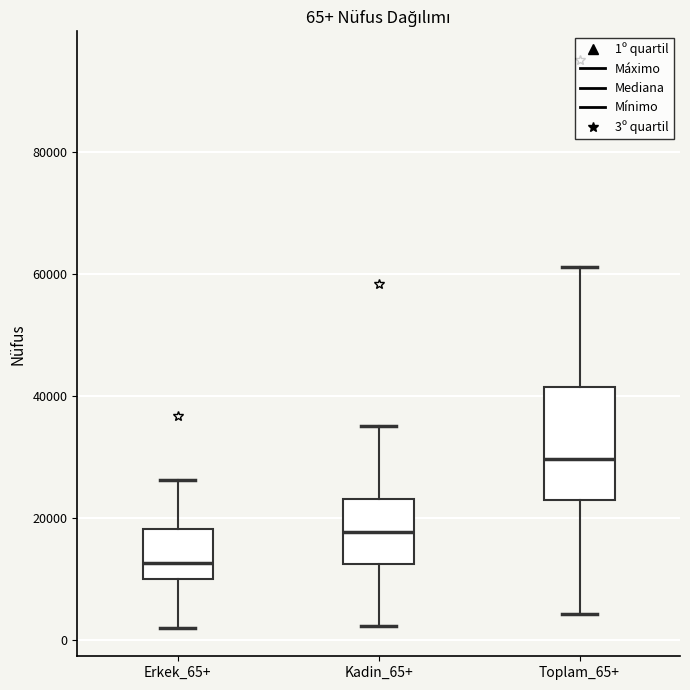

Comparing the boxes themselves (not the whiskers), which one is the tallest?

Toplam_65+